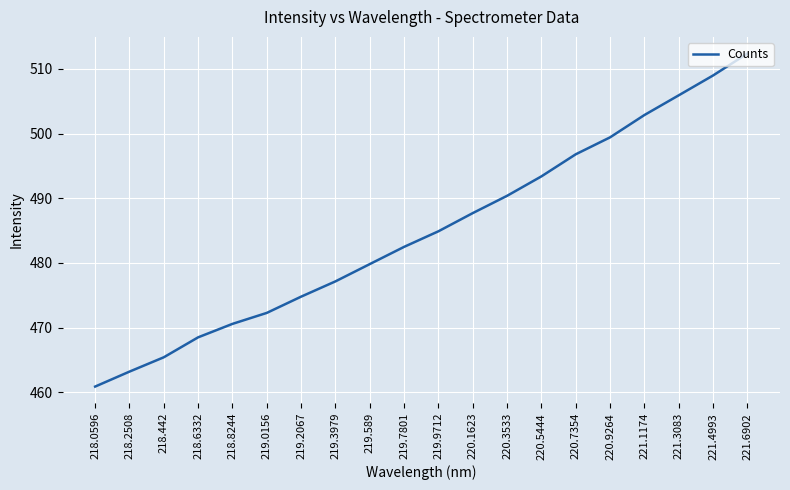

List the labels in order of value, largest first.

221.6902, 221.4993, 221.3083, 221.1174, 220.9264, 220.7354, 220.5444, 220.3533, 220.1623, 219.9712, 219.7801, 219.589, 219.3979, 219.2067, 219.0156, 218.8244, 218.6332, 218.442, 218.2508, 218.0596